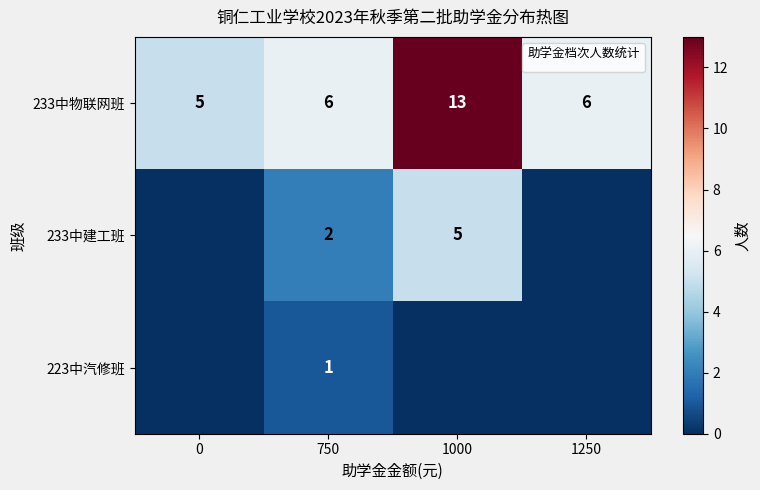

Which has a higher value, 750 or 1250?

750